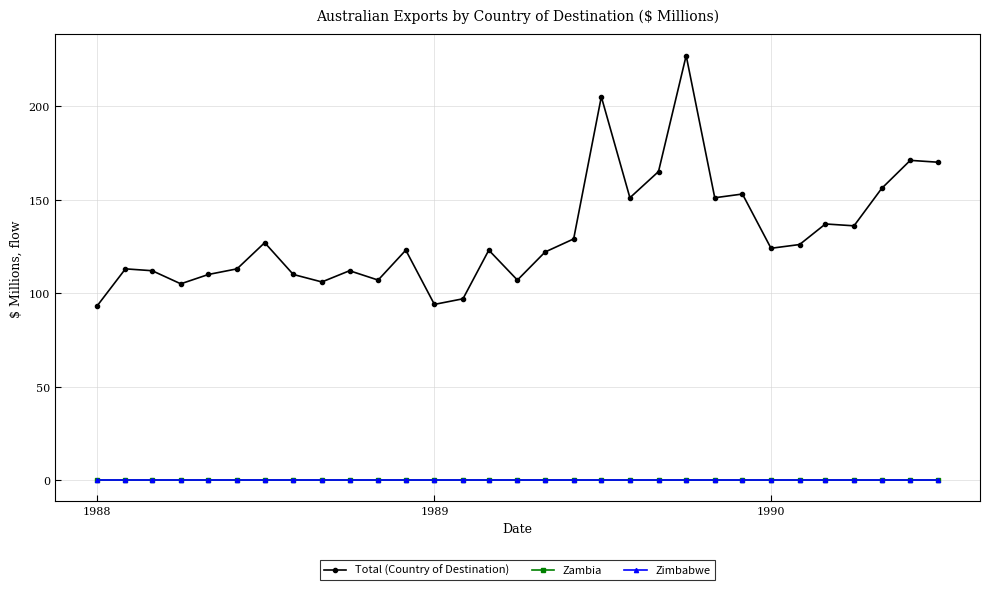

At how many categories does at least one series exceed 224?

1